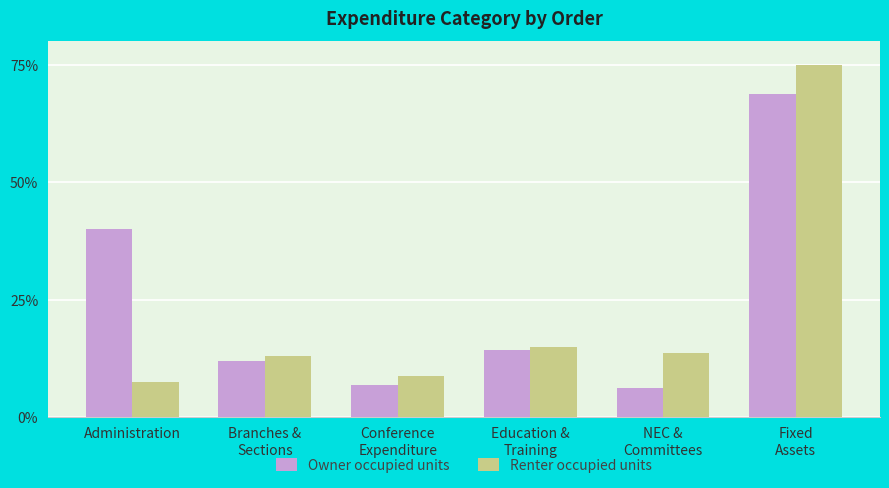

The Renter occupied units series shows 33.5 at Fixed
Assets. True or false?

False